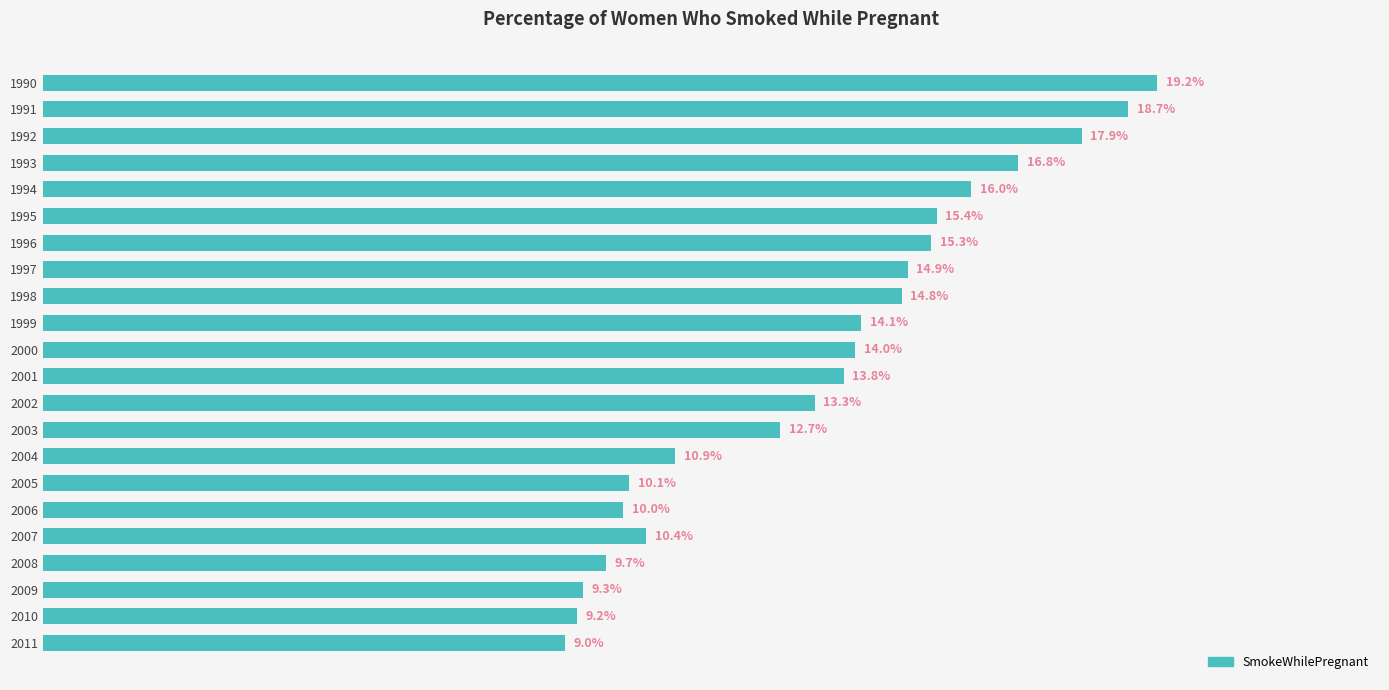

Are the bars grouped side by side (vs. stacked)?

No